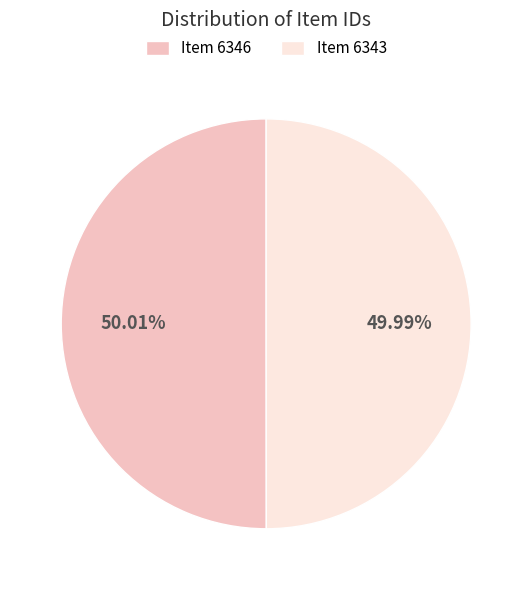

Count the number of slices in the pie.

2